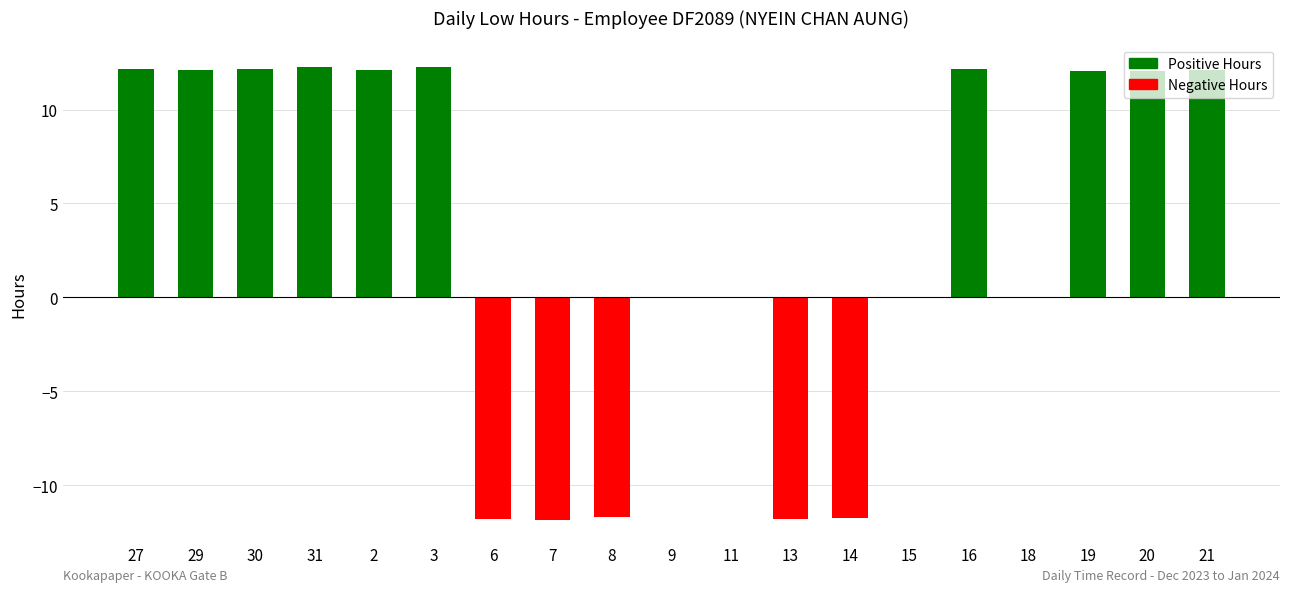

Which has a higher value, 19 or 13?

19